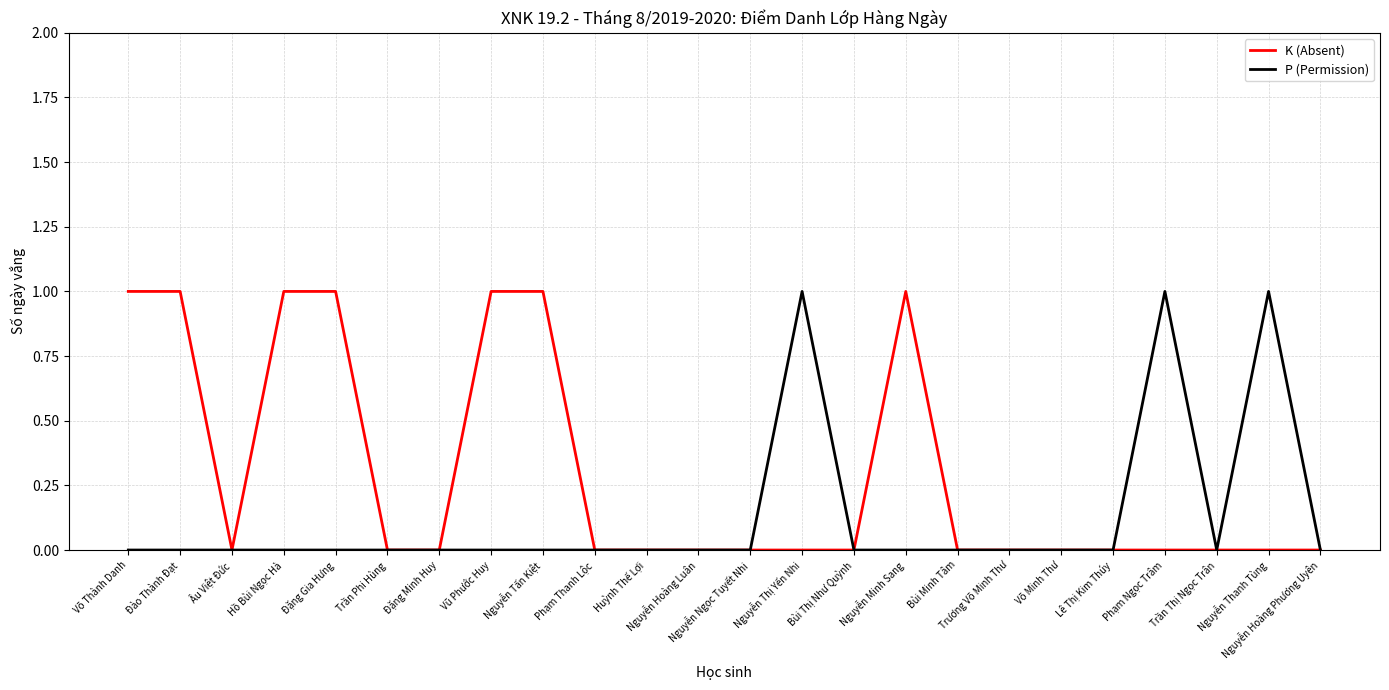

Rank the series by their average value, from highest to lowest.

K (Absent), P (Permission)